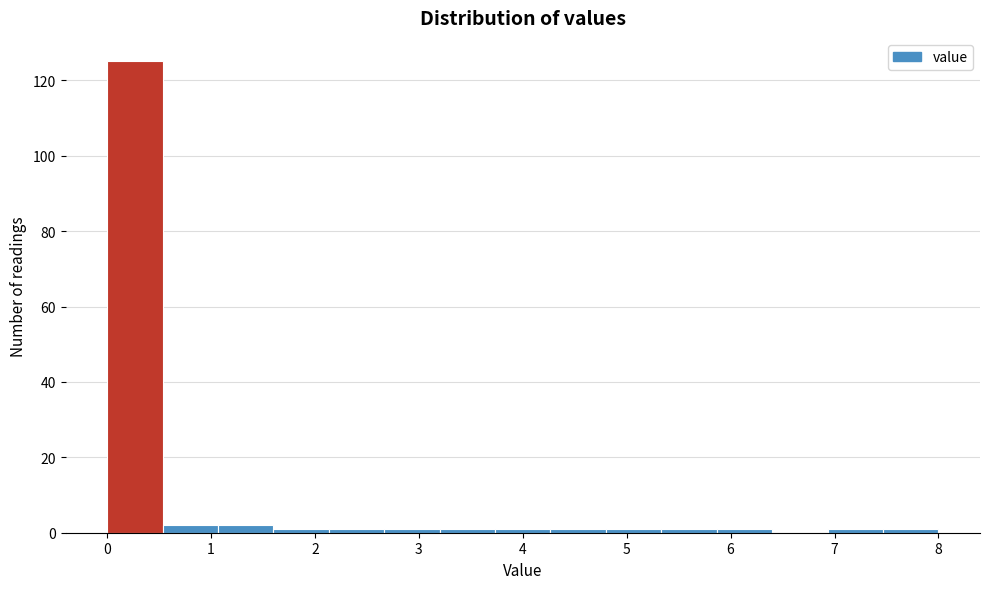

Which range on the x-axis has the tallest bar?

0.0 to 0.5